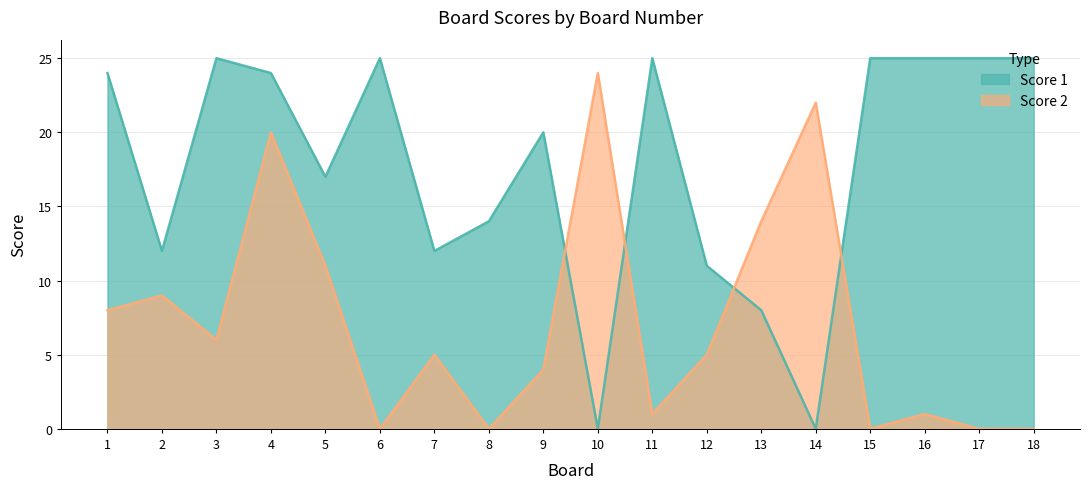

Rank the series by their average value, from lowest to highest.

Score 2, Score 1